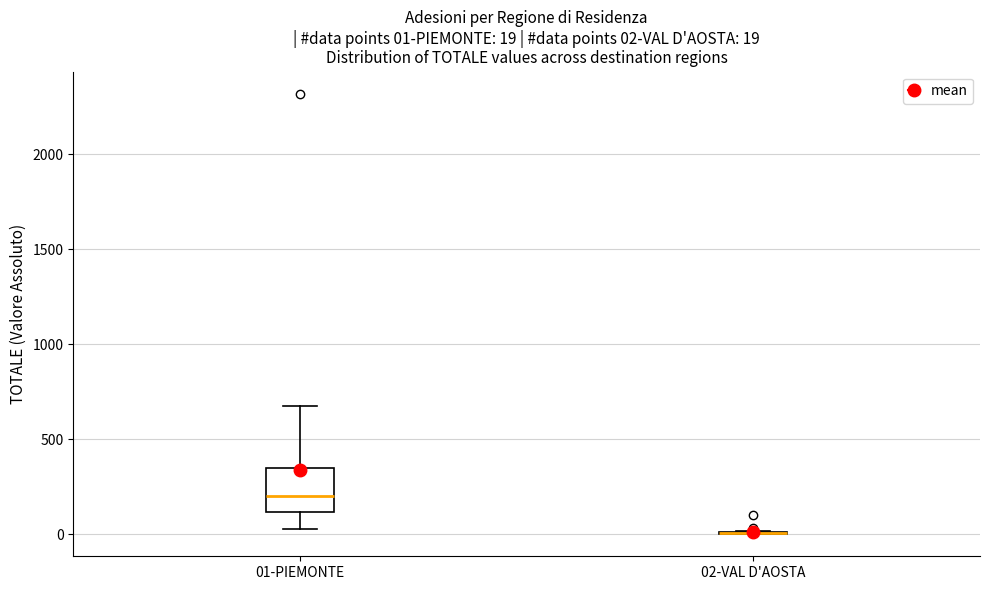

Which box is the tallest, from its lower edge to its upper edge?

01-PIEMONTE